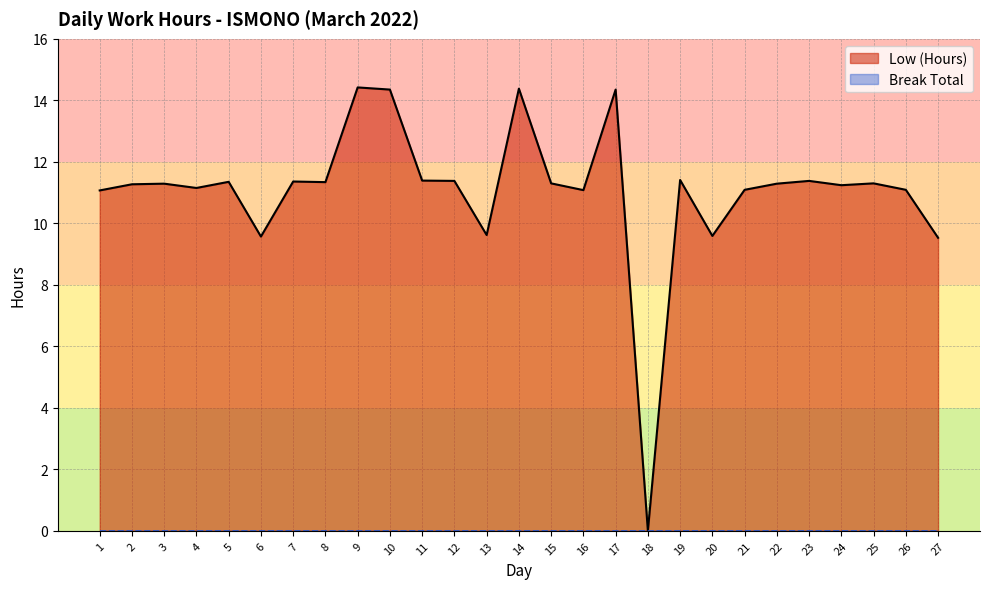

How many positive values are there?

26